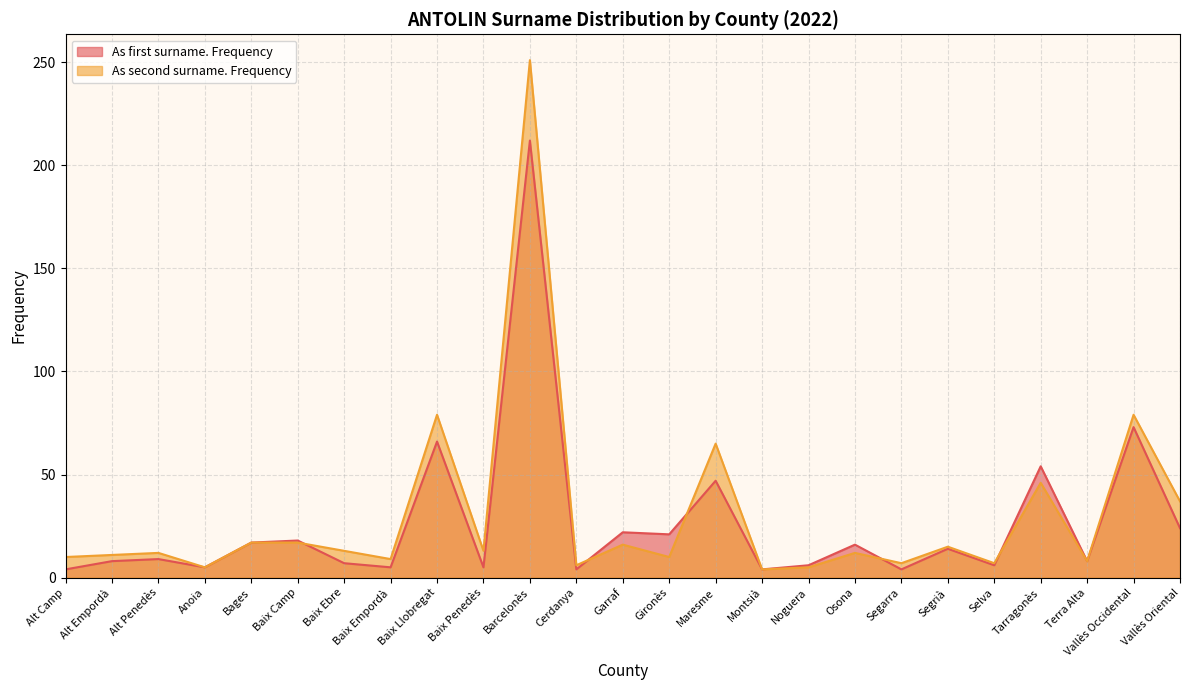

What is the difference between the maximum and second lowest values in the As second surname. Frequency series?

246